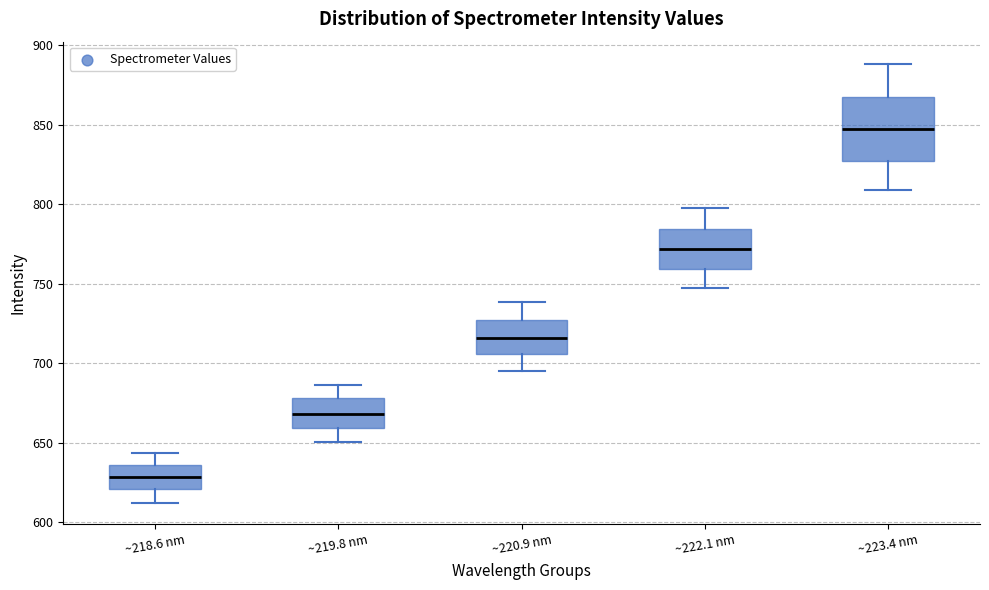

Comparing the boxes themselves (not the whiskers), which one is the tallest?

~223.4 nm